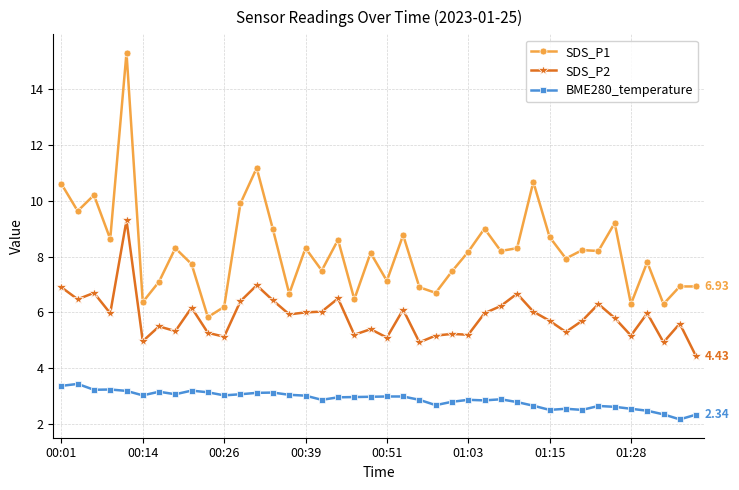

True or false: BME280_temperature has more than 2 interior local peaks.

True